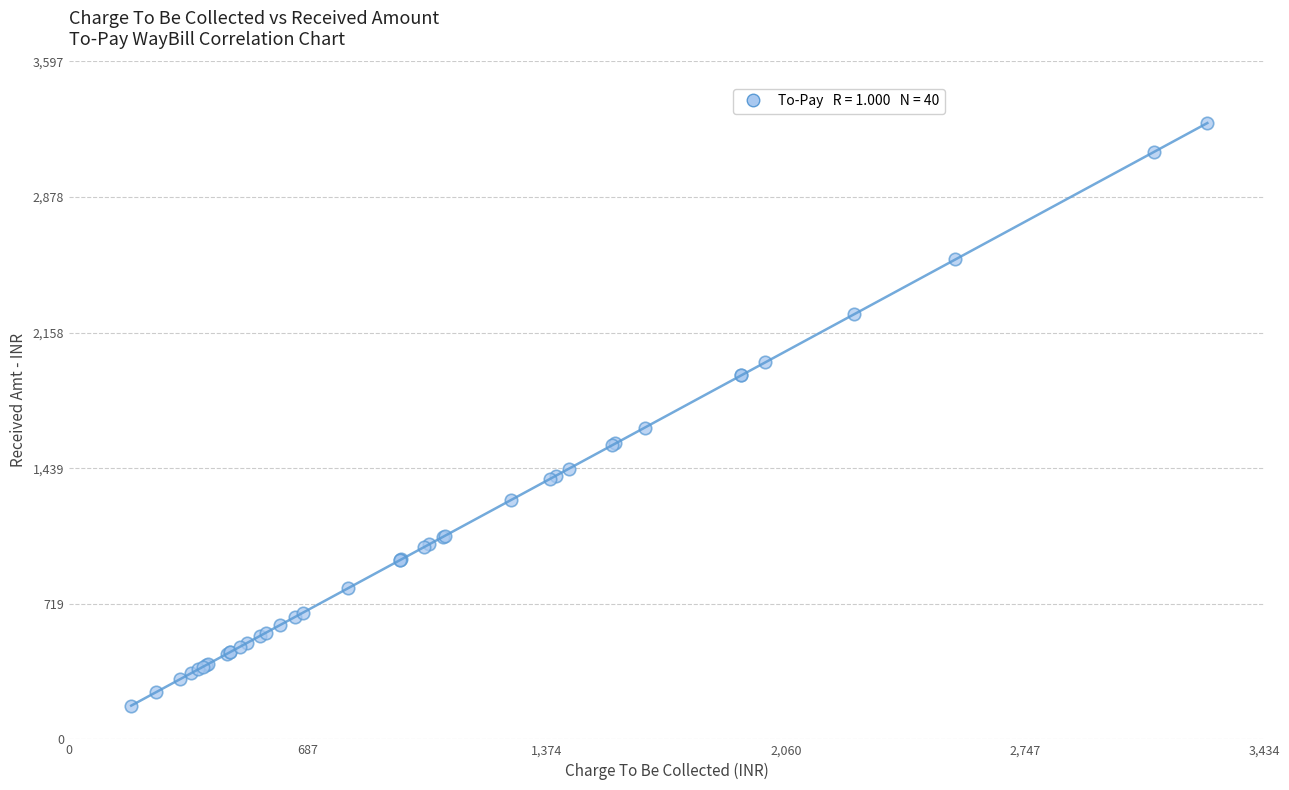

What Y value in the scatter plot is closest to 1724?

1654.0